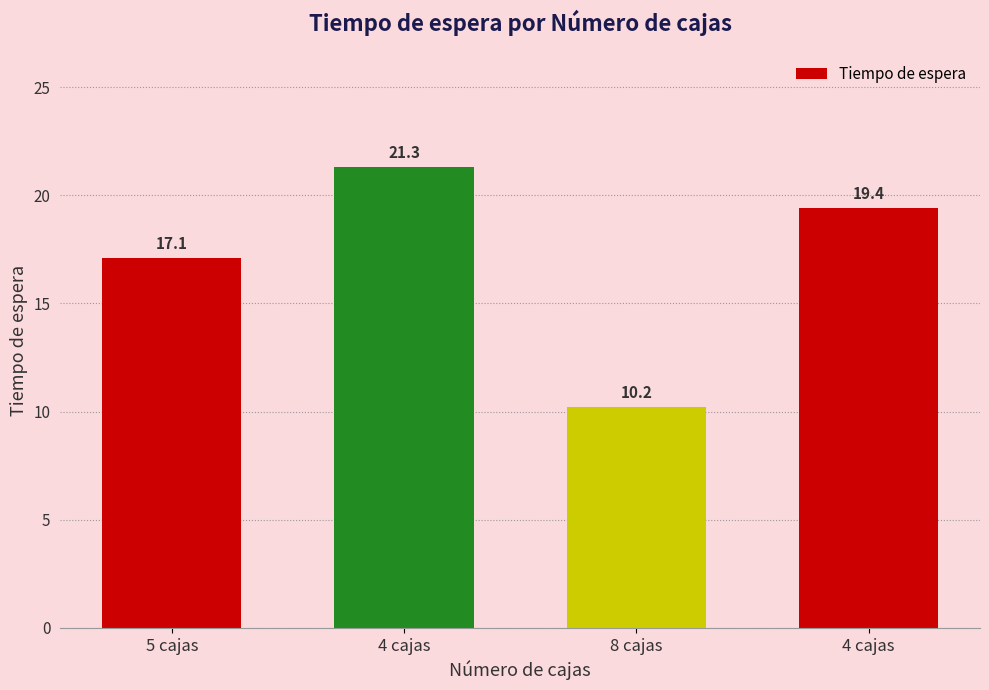

Does the chart contain any negative values?

No